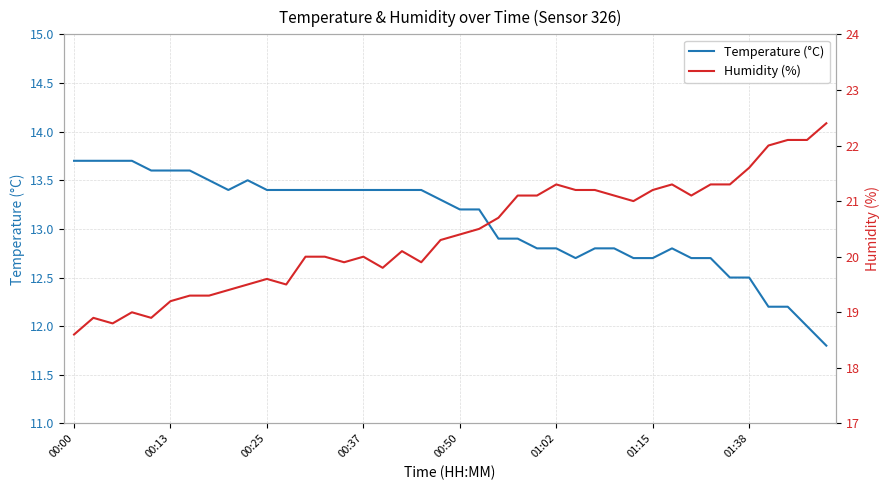

How many distinct data groups are displayed?

2